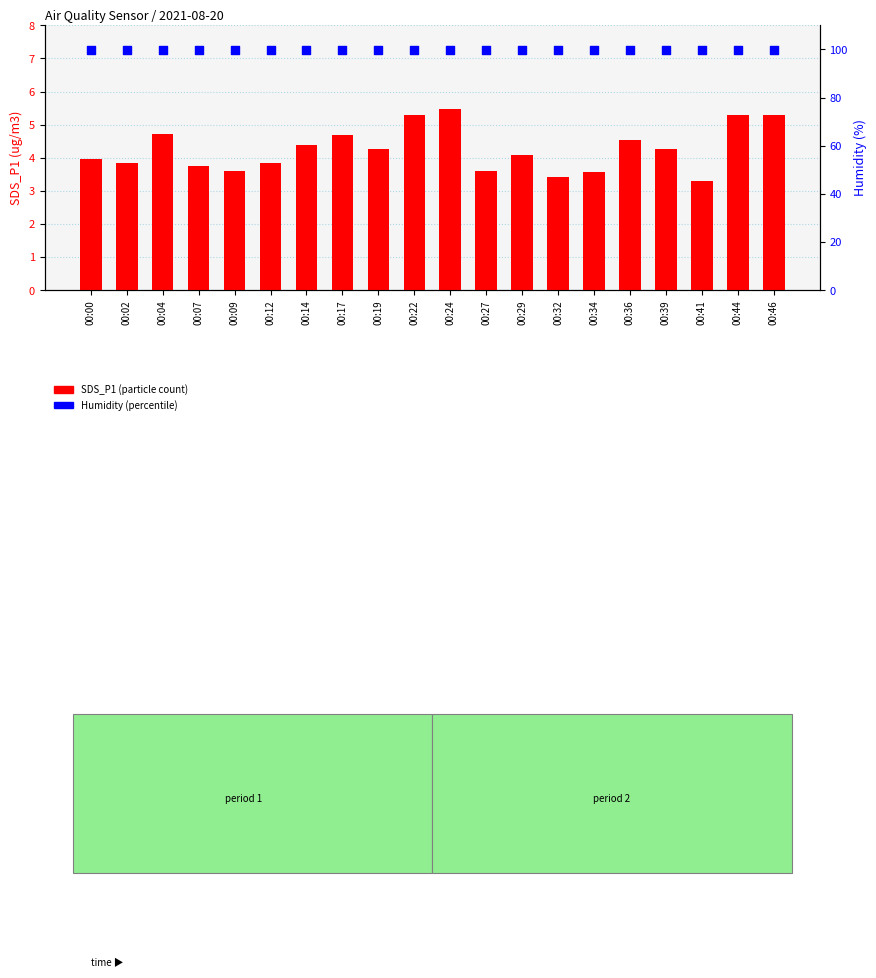

What are all the series names shown in the legend?

SDS_P1, Humidity